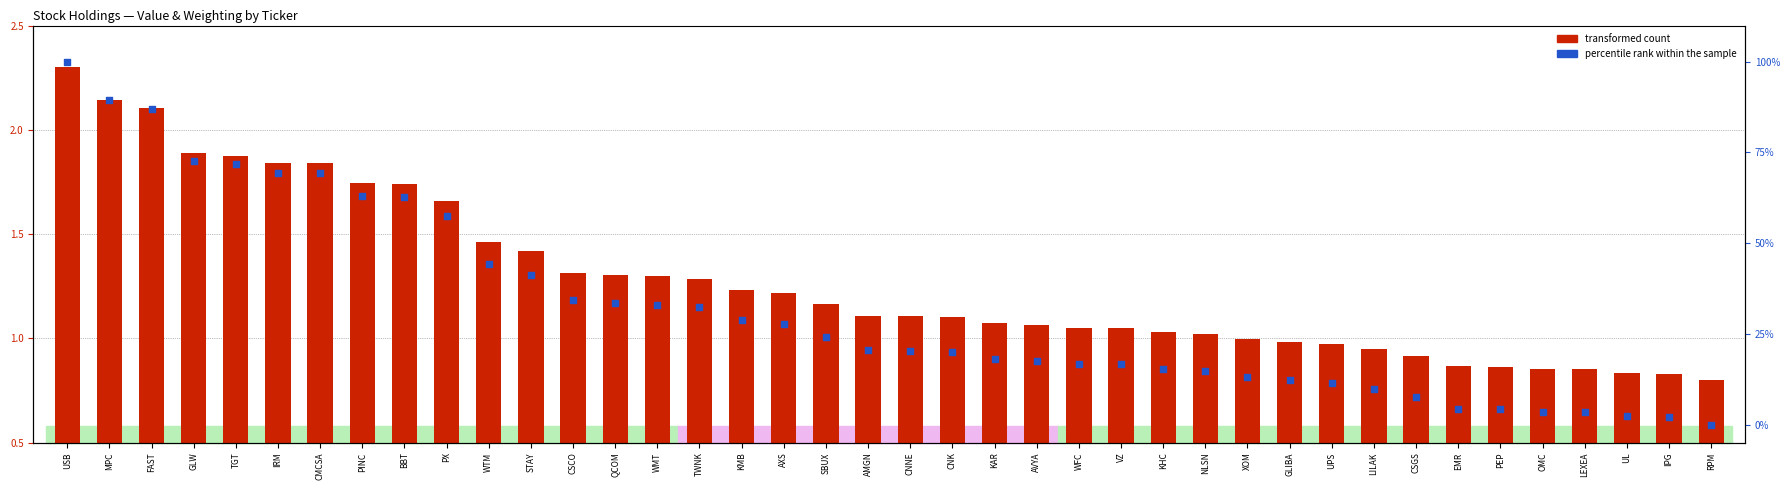

Which series reaches the minimum Y coordinate?

percentile rank within the sample